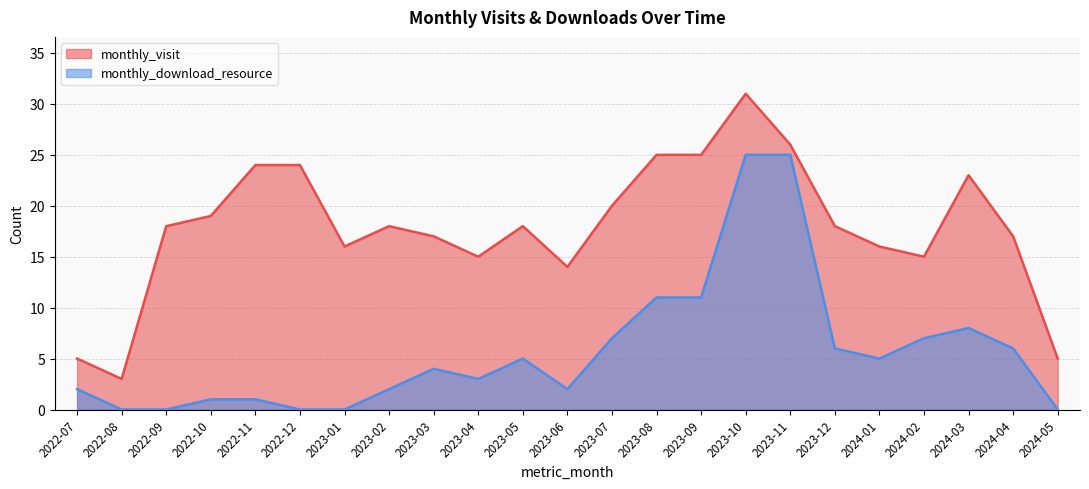

List the series in order of their overall mean, lowest first.

monthly_download_resource, monthly_visit